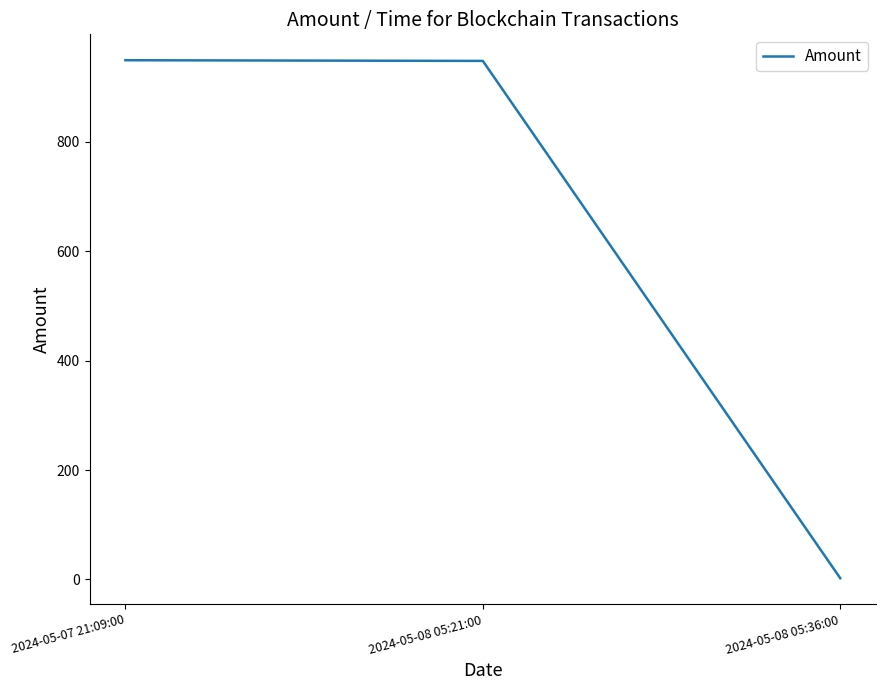

How many lines are shown in the chart?

1